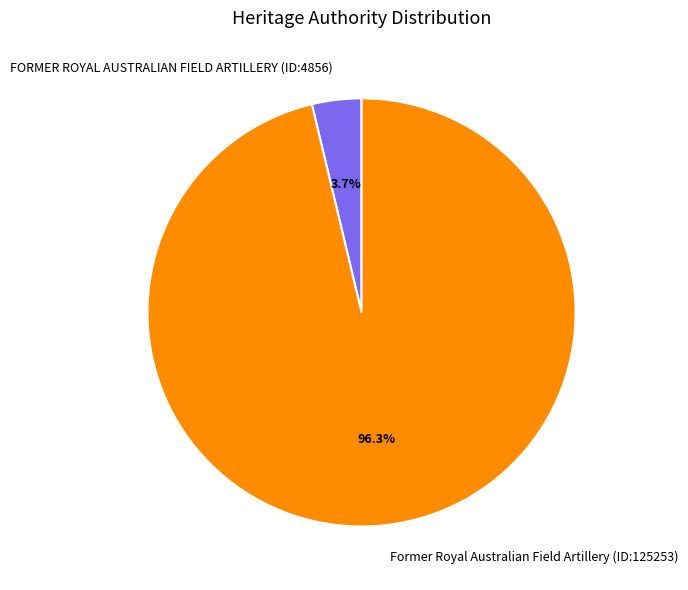

How many segments does this pie chart have?

2